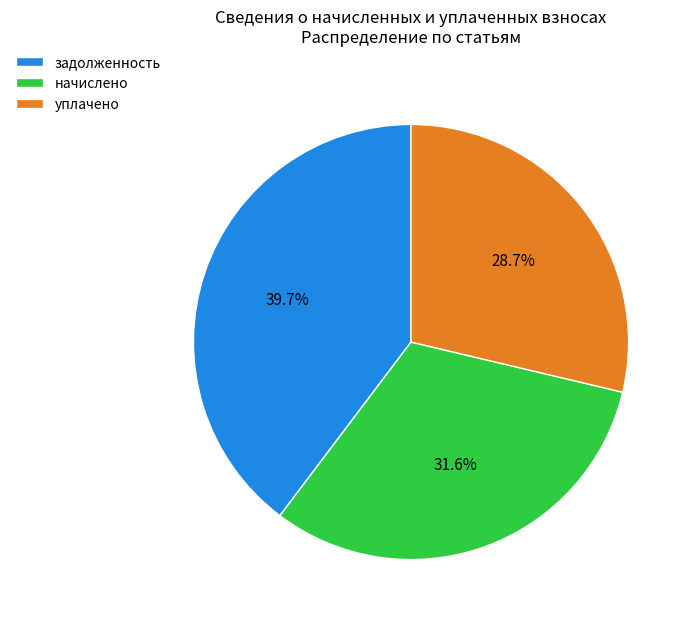

Count the number of slices in the pie.

3